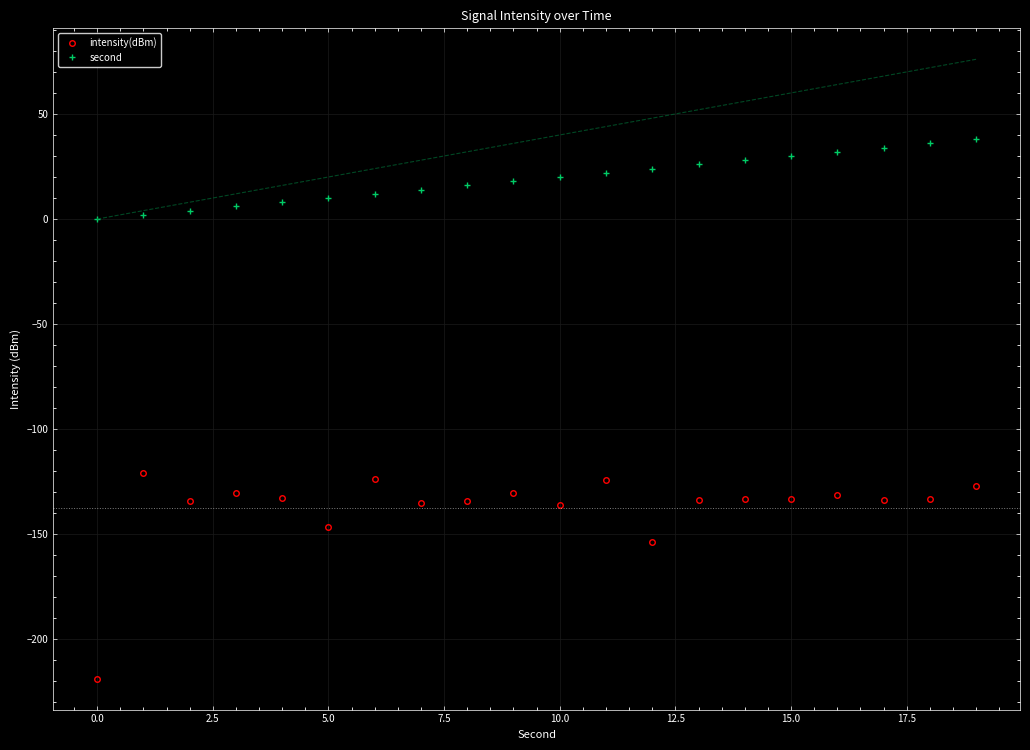

What is the sum of all second values?

380.0